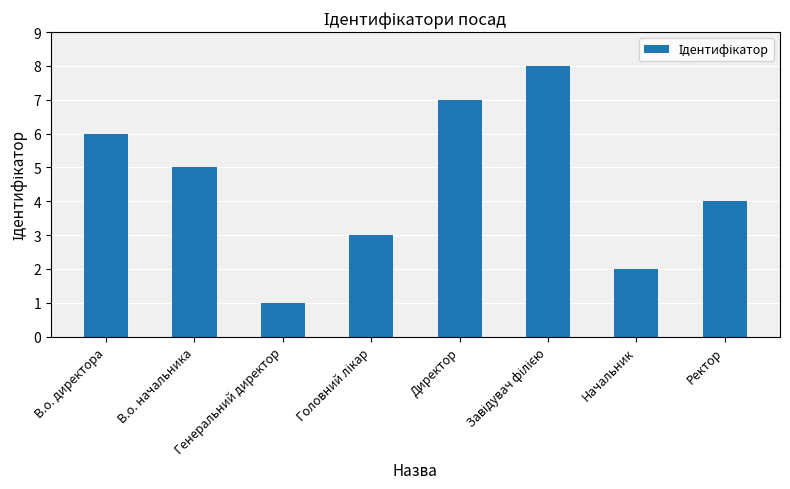

What is the change in value from В.о. директора to Ректор?

-2